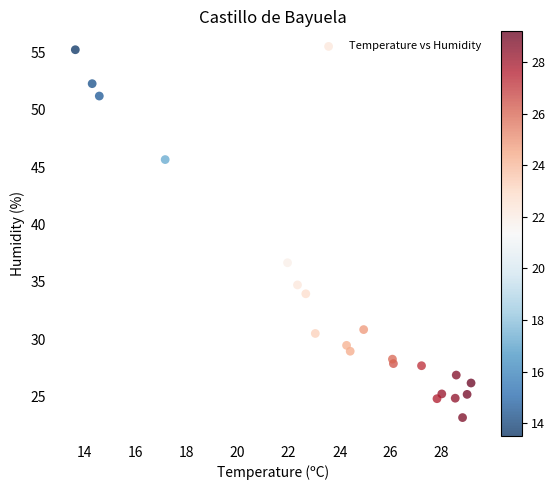

What Y value in the scatter plot is closest to 39?

36.7